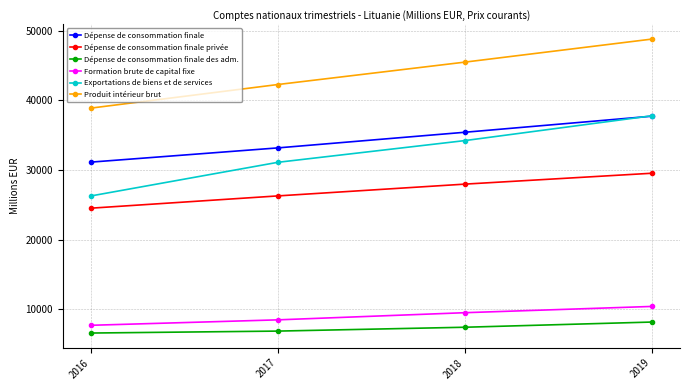

Which label corresponds to the largest value in the chart?

2019